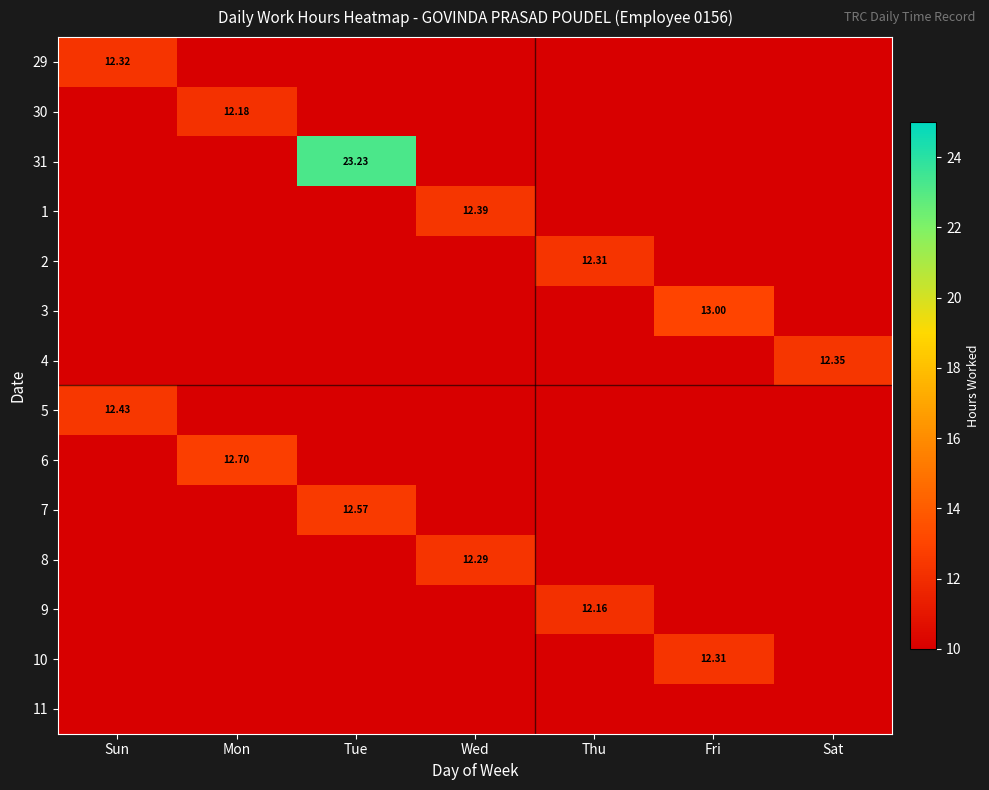

At Mon, list the series in order from smallest to largest.

29, 30, 31, 1, 2, 3, 4, 5, 6, 7, 8, 9, 10, 11